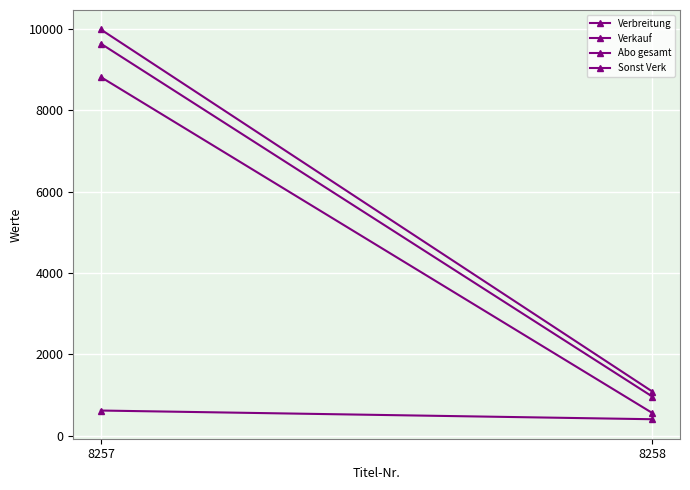

What is the approximate value of Verbreitung at 8258, to the nearest 10?

1080